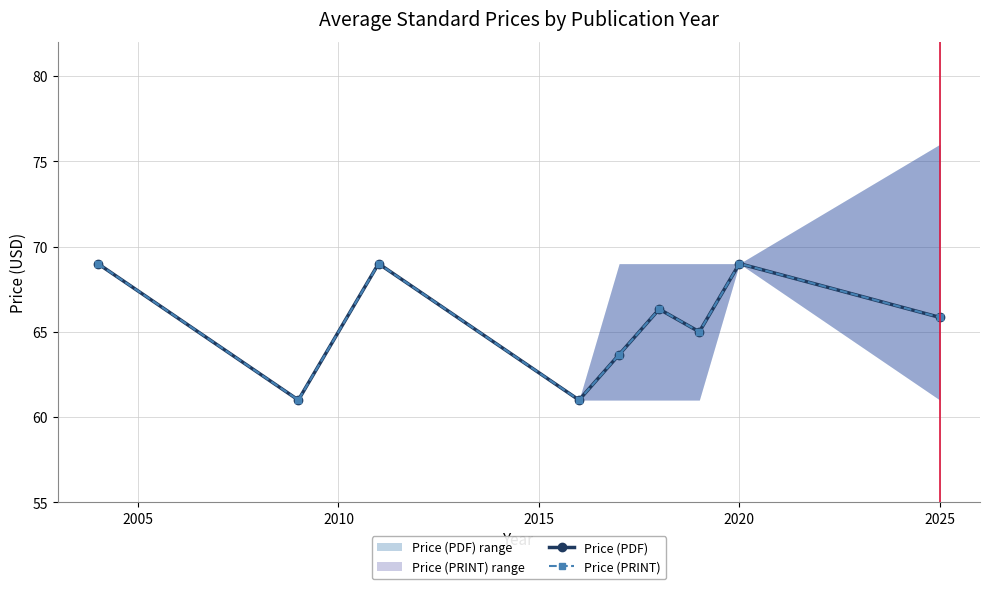

At 2025, list the series in order from largest to smallest.

Price (PDF), Price (PRINT)